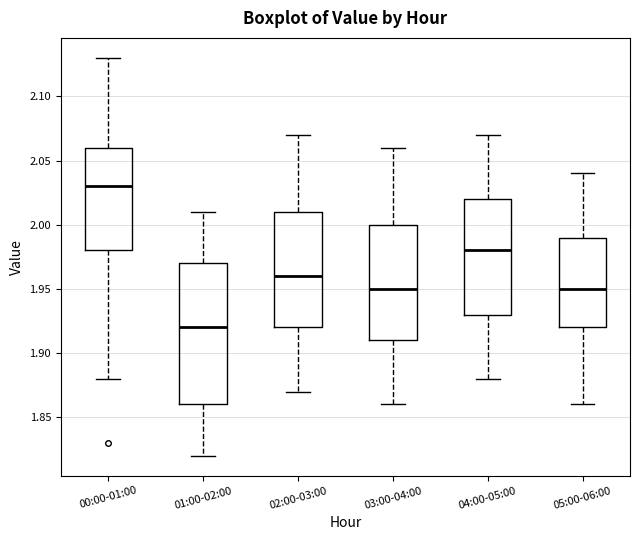

Reading left to right, read every box against the y-axis: the position of its median line, the range the box covers, and the ends of its whiskers. The values are not printed on the chart, so give them approximately, as read against the axis.

00:00-01:00: median 2.03, box 1.98 to 2.06, whiskers 1.88 to 2.13
01:00-02:00: median 1.92, box 1.86 to 1.97, whiskers 1.82 to 2.01
02:00-03:00: median 1.96, box 1.92 to 2.01, whiskers 1.87 to 2.07
03:00-04:00: median 1.95, box 1.91 to 2.00, whiskers 1.86 to 2.06
04:00-05:00: median 1.98, box 1.93 to 2.02, whiskers 1.88 to 2.07
05:00-06:00: median 1.95, box 1.92 to 1.99, whiskers 1.86 to 2.04